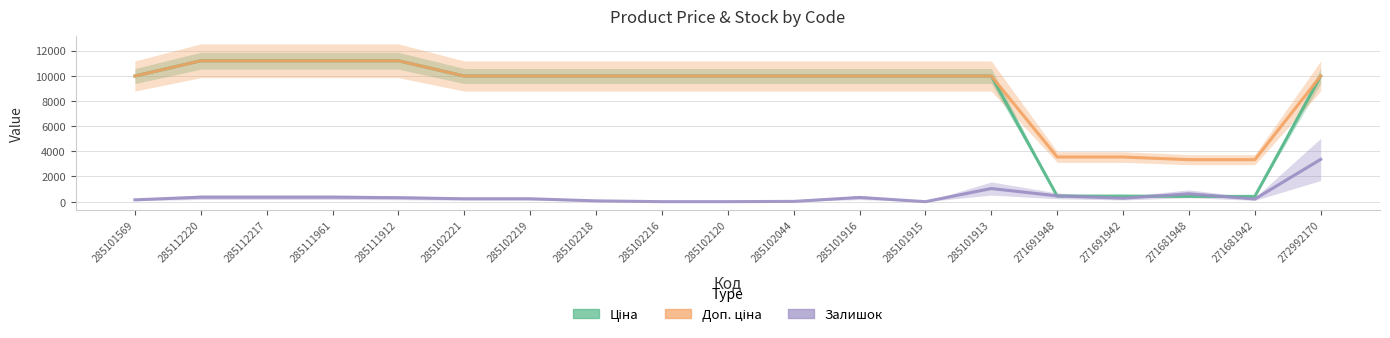

True or false: Доп. ціна has a value of 5677.8 at 285112217.

False